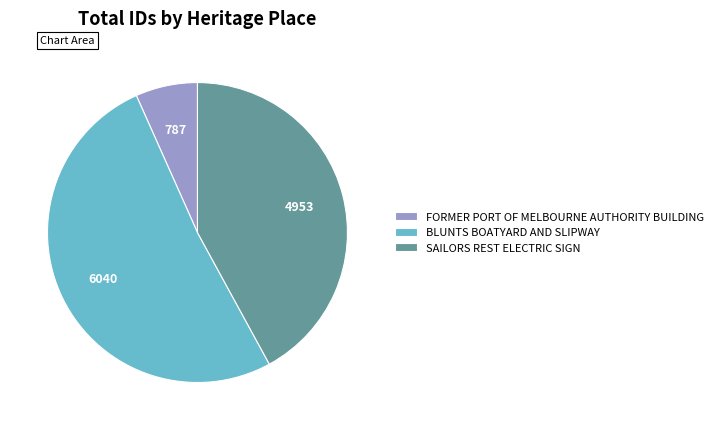

Between SAILORS REST ELECTRIC SIGN and BLUNTS BOATYARD AND SLIPWAY, which is larger?

BLUNTS BOATYARD AND SLIPWAY